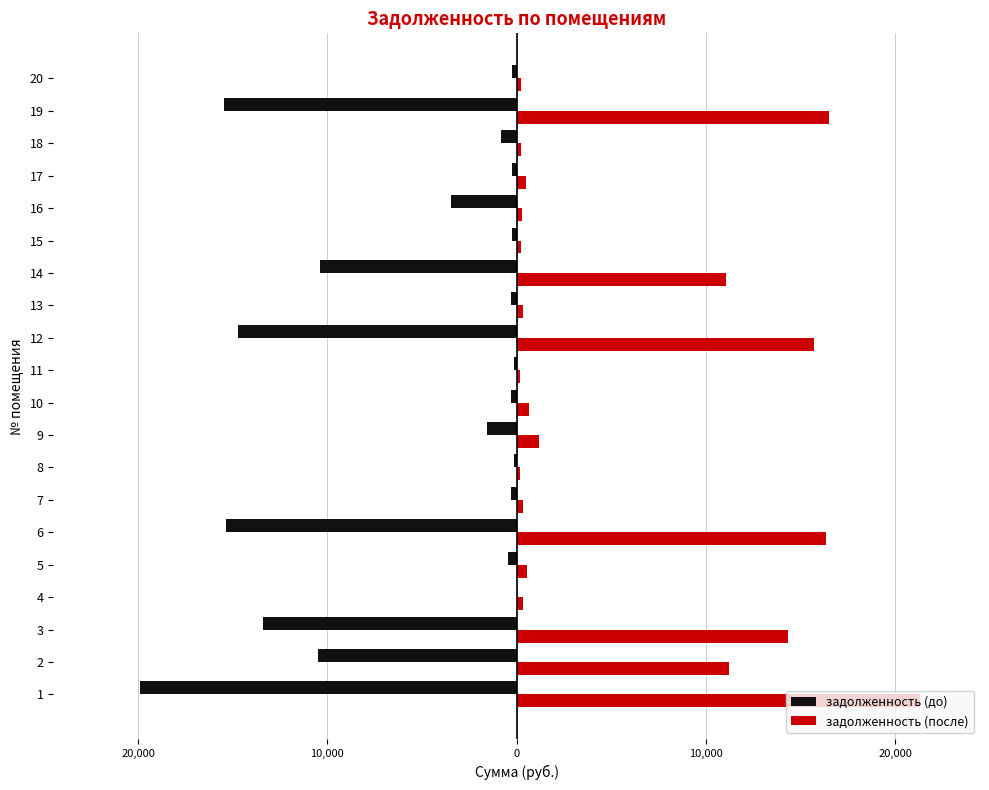

Is it true that задолженность (после) equals 316.0 at 14?

False